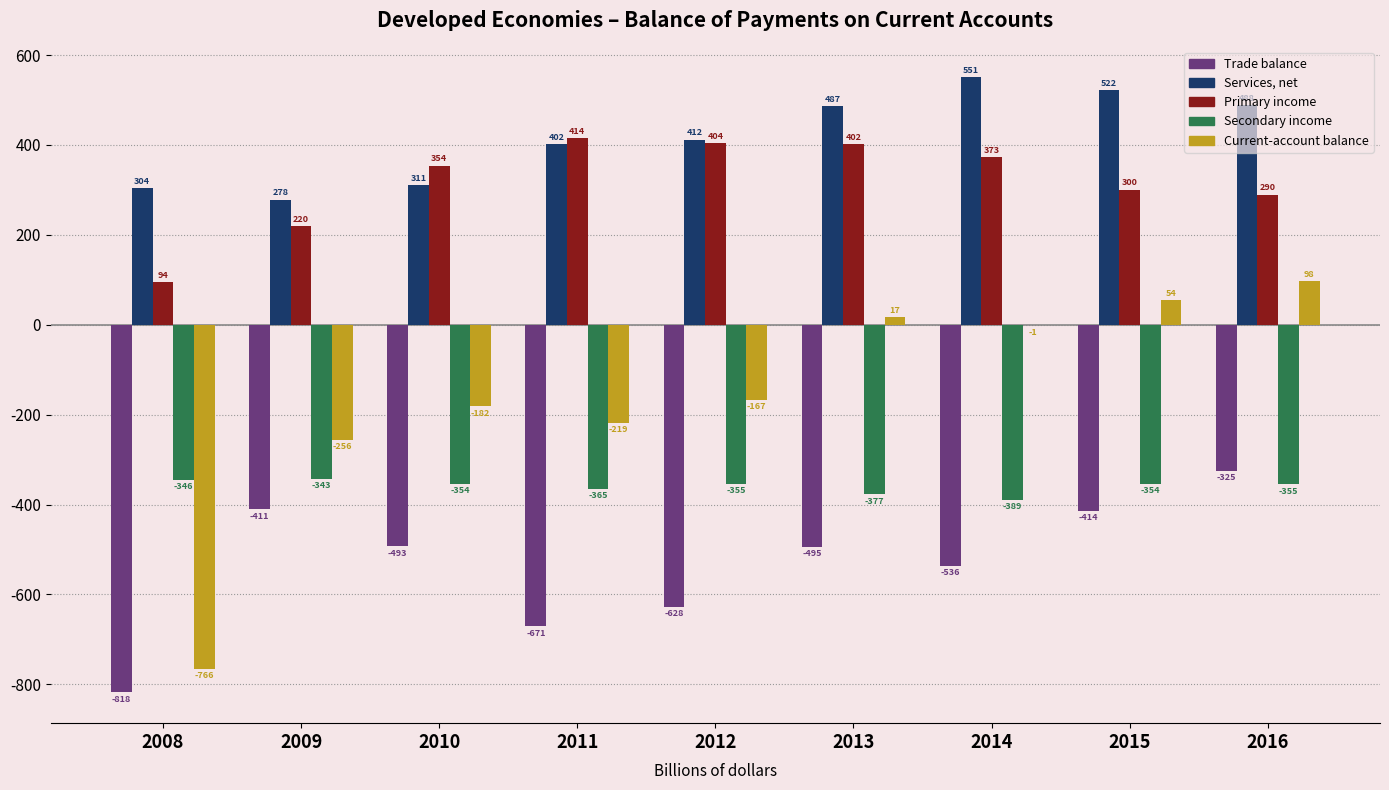

What is the highest value of the Primary income series?

414.5